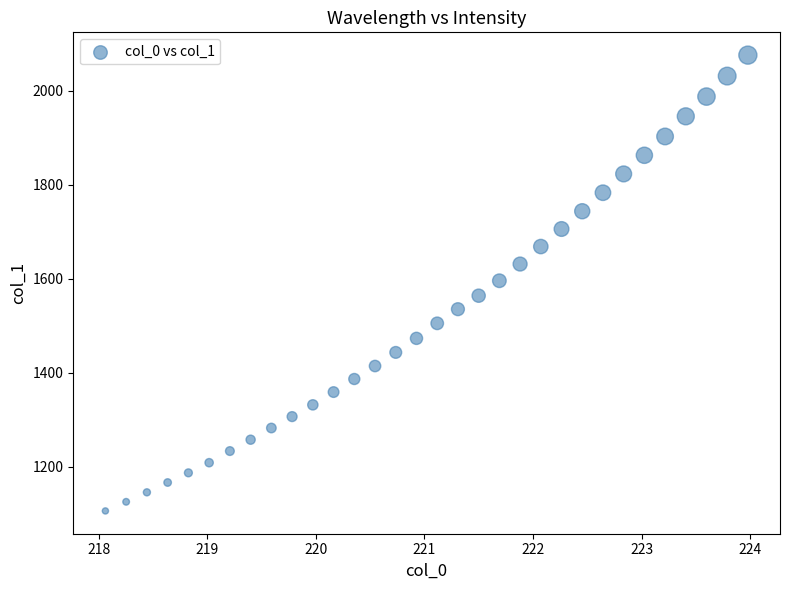

What is the range of Y values (max minus min)?

969.7